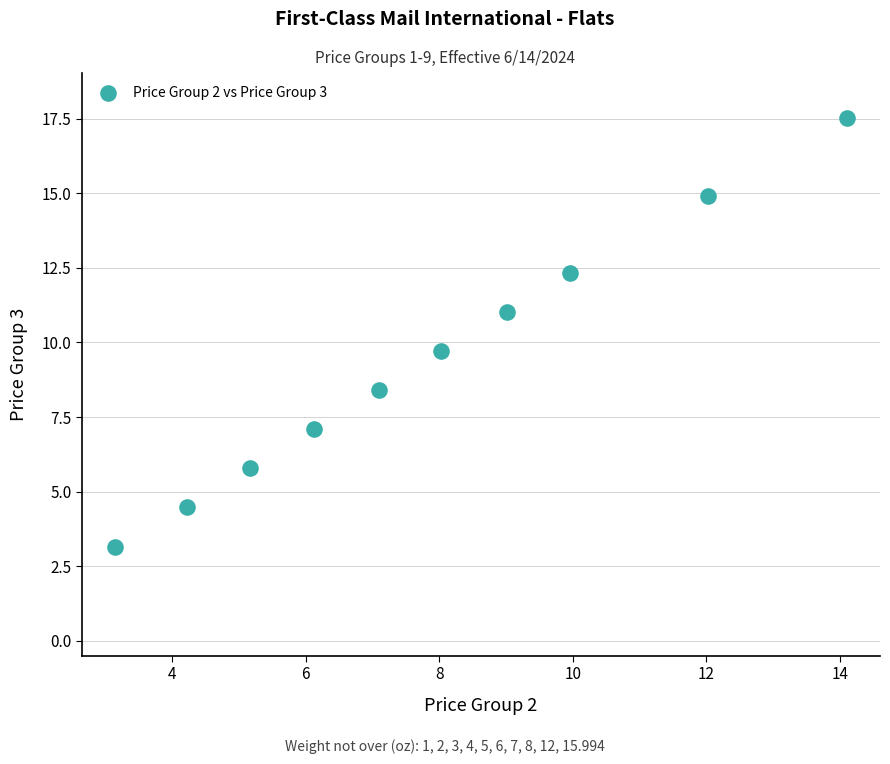

What Y value in the scatter plot is closest to 10?

9.7